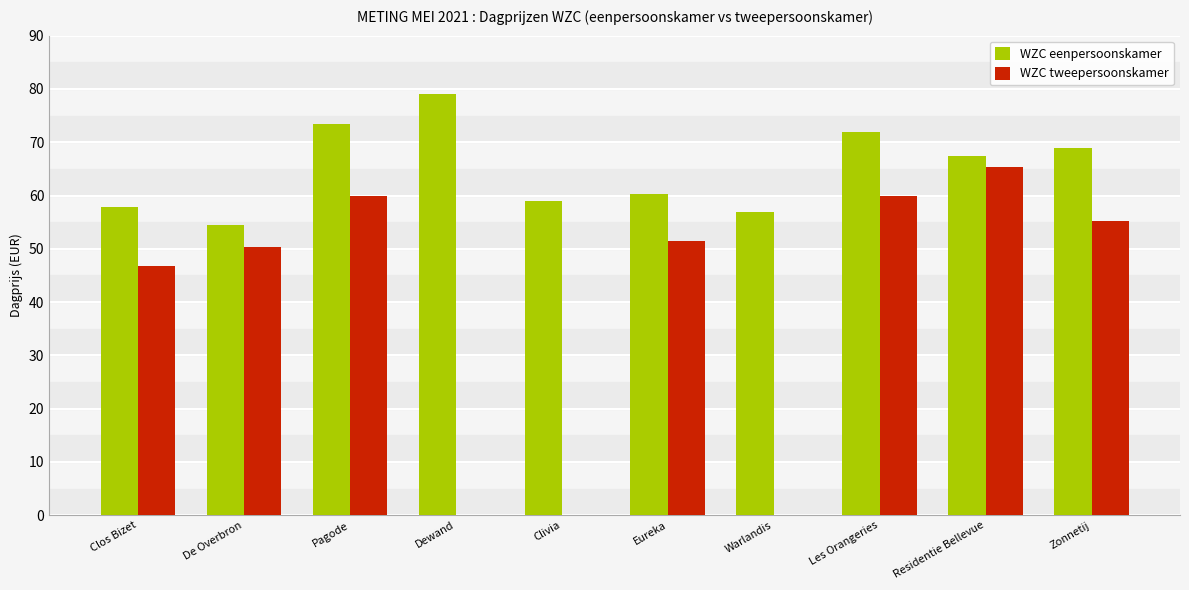

True or false: WZC eenpersoonskamer has a value of 60.2 at Eureka.

True